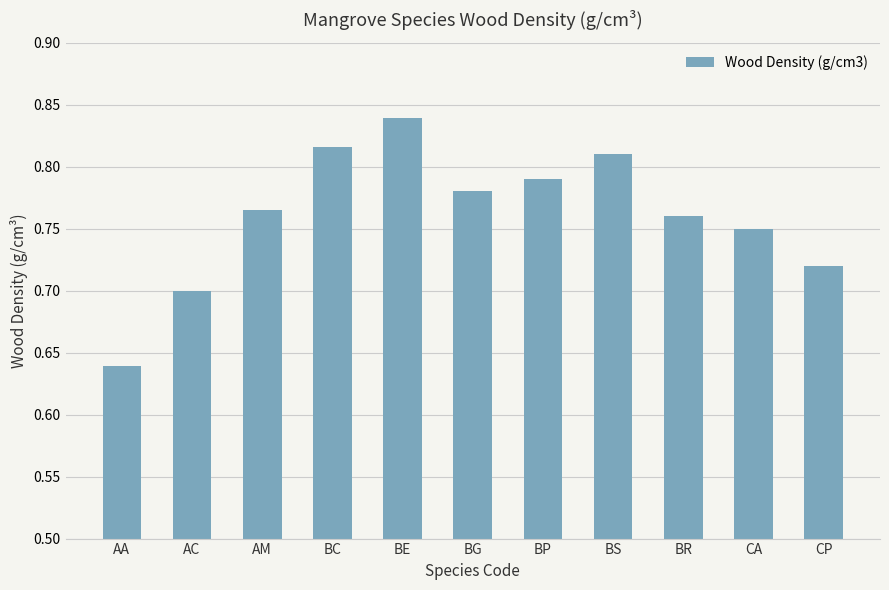

At which category does the chart reach its peak across all series?

BE